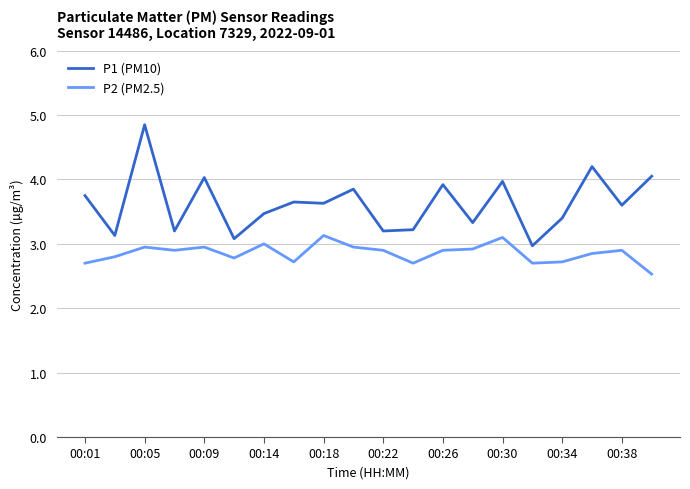

What is the minimum value for P1 (PM10)?

3.0